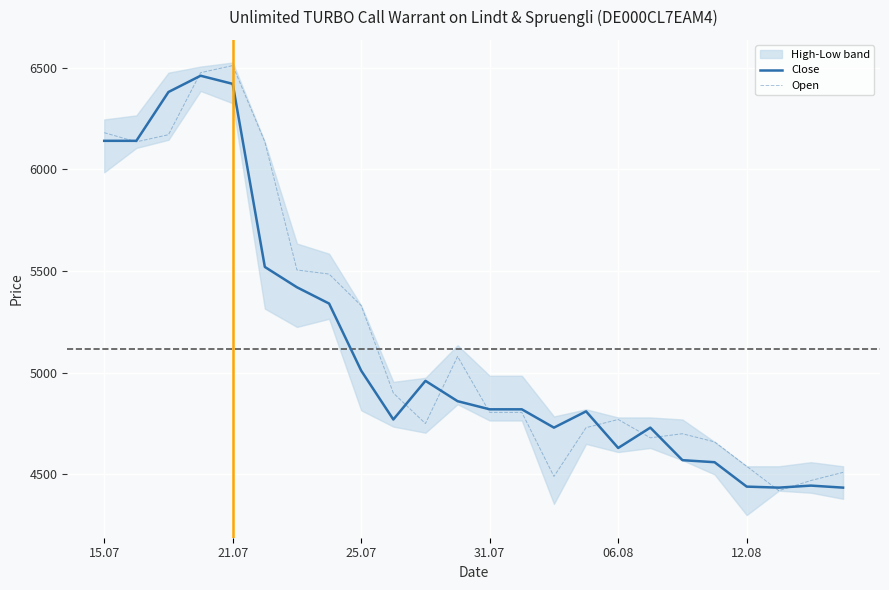

How many values in the Close series are below 4820?

11